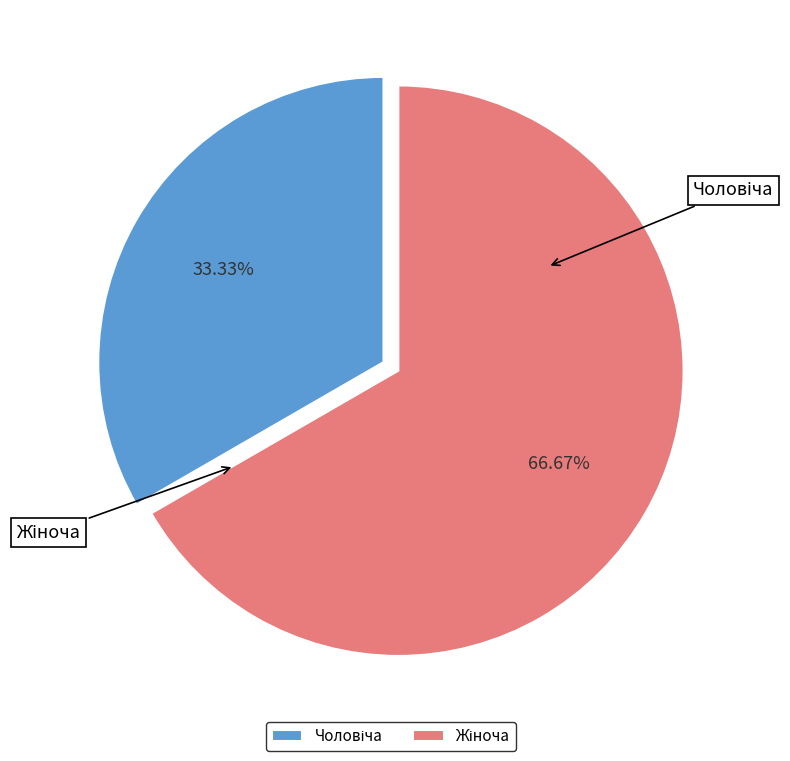

Which category has the biggest portion of the pie?

Жіноча